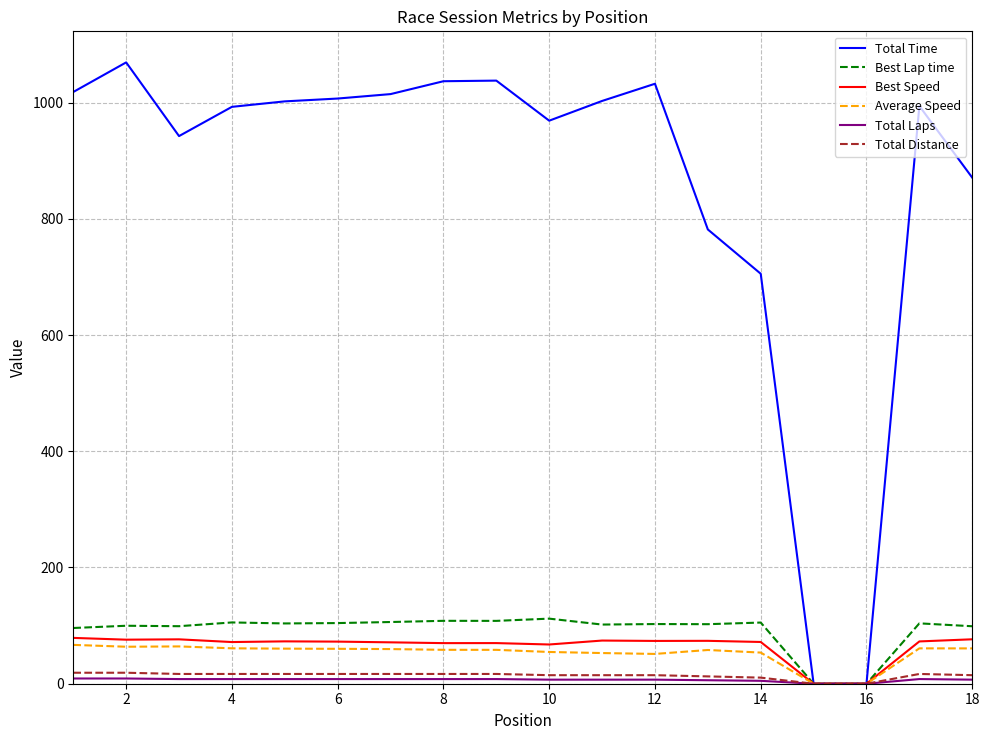

What is the maximum value shown in the chart?

1069.1